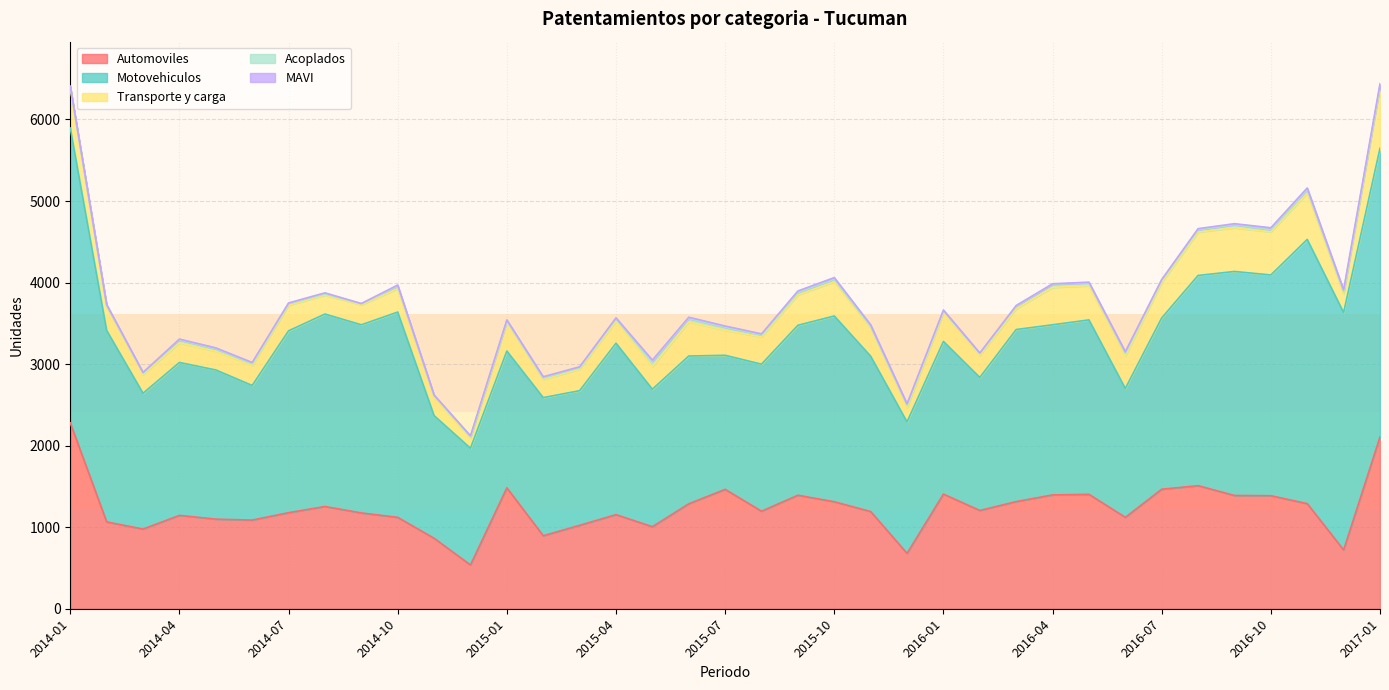

Reading right to left, transcribe all the data shown in this chart.

Automoviles: 2017-01=2107	2016-12=721	2016-11=1289	2016-10=1386	2016-09=1389	2016-08=1509	2016-07=1466	2016-06=1121	2016-05=1403	2016-04=1396	2016-03=1314	2016-02=1205	2016-01=1406	2015-12=679	2015-11=1192	2015-10=1312	2015-09=1392	2015-08=1196	2015-07=1464	2015-06=1287	2015-05=1006	2015-04=1154	2015-03=1023	2015-02=895	2015-01=1483	2014-12=537	2014-11=864	2014-10=1121	2014-09=1175	2014-08=1254	2014-07=1178	2014-06=1087	2014-05=1099	2014-04=1145	2014-03=977	2014-02=1065	2014-01=2279
Motovehiculos: 2017-01=3540	2016-12=2911	2016-11=3240	2016-10=2707	2016-09=2747	2016-08=2578	2016-07=2100	2016-06=1580	2016-05=2139	2016-04=2086	2016-03=2110	2016-02=1631	2016-01=1872	2015-12=1612	2015-11=1905	2015-10=2278	2015-09=2084	2015-08=1803	2015-07=1644	2015-06=1812	2015-05=1686	2015-04=2102	2015-03=1651	2015-02=1694	2015-01=1677	2014-12=1431	2014-11=1504	2014-10=2517	2014-09=2307	2014-08=2360	2014-07=2230	2014-06=1651	2014-05=1829	2014-04=1875	2014-03=1665	2014-02=2348	2014-01=3616
Transporte y carga: 2017-01=752	2016-12=231	2016-11=568	2016-10=528	2016-09=536	2016-08=532	2016-07=435	2016-06=398	2016-05=419	2016-04=459	2016-03=255	2016-02=271	2016-01=351	2015-12=177	2015-11=345	2015-10=420	2015-09=373	2015-08=335	2015-07=307	2015-06=419	2015-05=277	2015-04=269	2015-03=265	2015-02=223	2015-01=355	2014-12=127	2014-11=224	2014-10=287	2014-09=245	2014-08=232	2014-07=314	2014-06=247	2014-05=229	2014-04=241	2014-03=231	2014-02=289	2014-01=487
Acoplados: 2017-01=19	2016-12=27	2016-11=38	2016-10=25	2016-09=38	2016-08=26	2016-07=27	2016-06=34	2016-05=36	2016-04=38	2016-03=30	2016-02=23	2016-01=23	2015-12=29	2015-11=21	2015-10=29	2015-09=29	2015-08=23	2015-07=37	2015-06=41	2015-05=66	2015-04=32	2015-03=16	2015-02=17	2015-01=15	2014-12=16	2014-11=23	2014-10=29	2014-09=13	2014-08=15	2014-07=19	2014-06=20	2014-05=29	2014-04=35	2014-03=18	2014-02=17	2014-01=15
MAVI: 2017-01=21	2016-12=21	2016-11=25	2016-10=26	2016-09=12	2016-08=16	2016-07=10	2016-06=19	2016-05=8	2016-04=6	2016-03=10	2016-02=6	2016-01=11	2015-12=16	2015-11=19	2015-10=22	2015-09=19	2015-08=14	2015-07=15	2015-06=16	2015-05=14	2015-04=10	2015-03=12	2015-02=16	2015-01=12	2014-12=9	2014-11=6	2014-10=16	2014-09=3	2014-08=13	2014-07=9	2014-06=15	2014-05=13	2014-04=11	2014-03=7	2014-02=12	2014-01=12